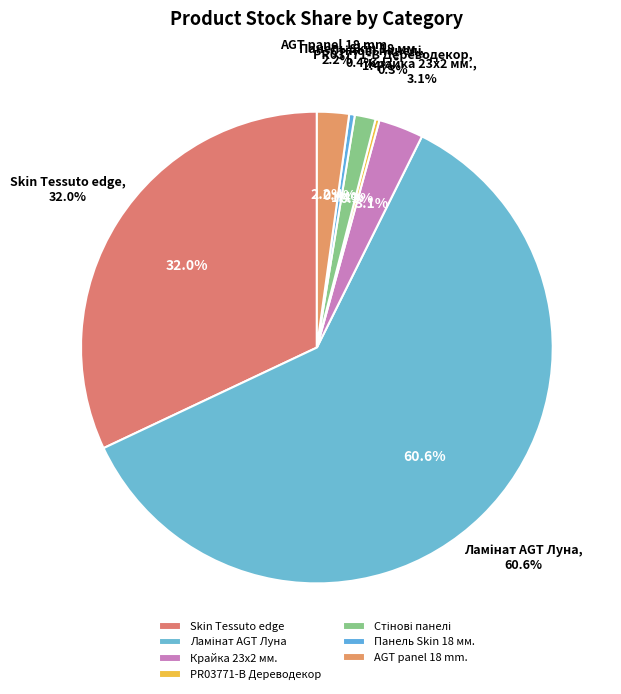

Is there any slice that represents more than half of the pie?

No